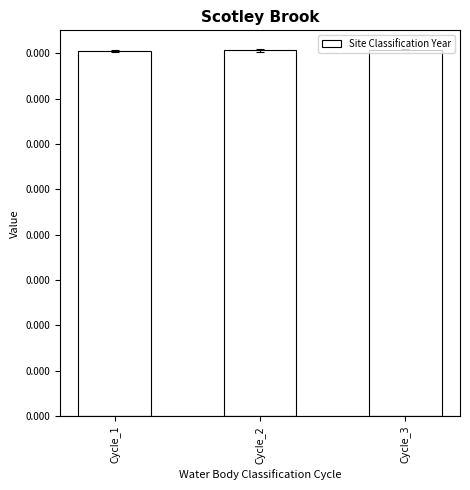

Which label corresponds to the smallest value in the chart?

Cycle_1